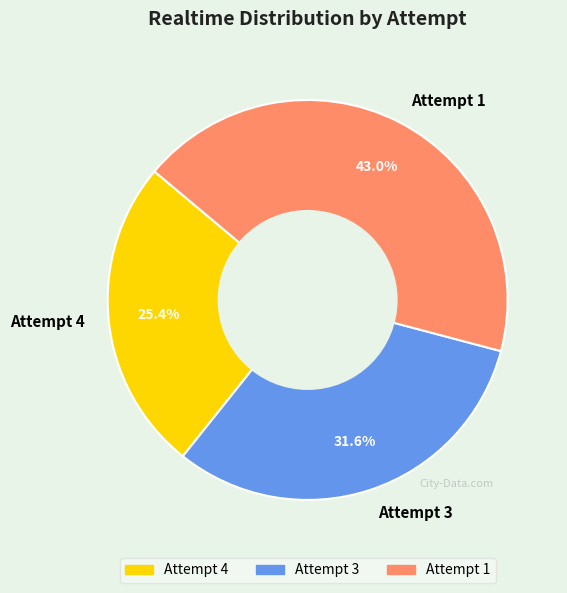

How many slices are in this pie chart?

3